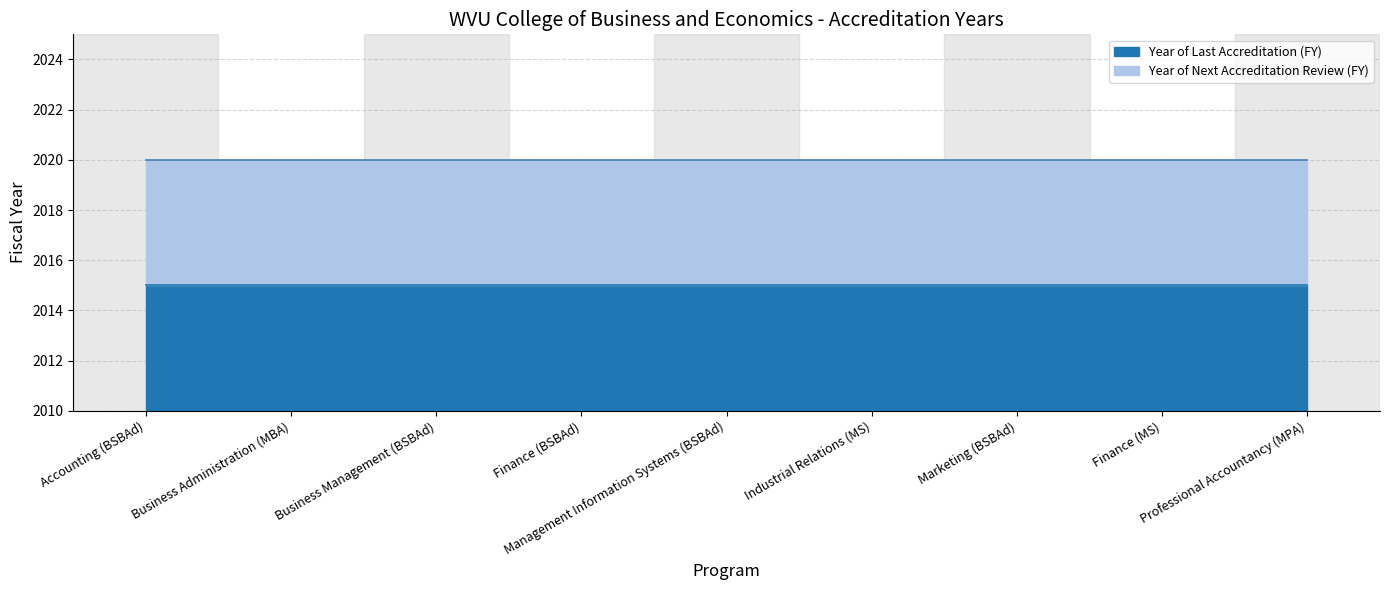

List the series in order of their overall mean, highest first.

Year of Next Accreditation Review (FY), Year of Last Accreditation (FY)